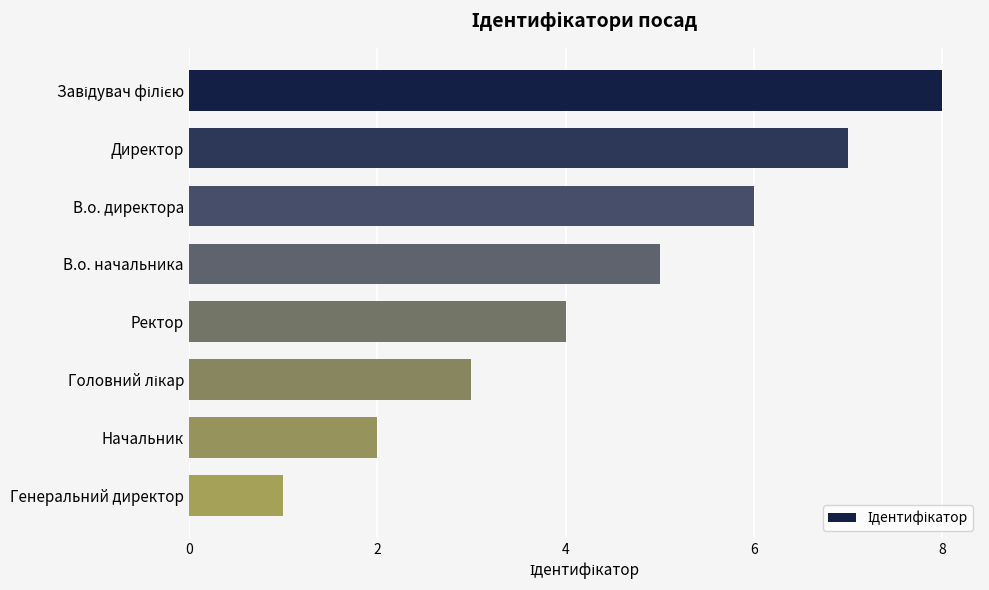

What is the label of the 8th bar from the top?

Генеральний директор